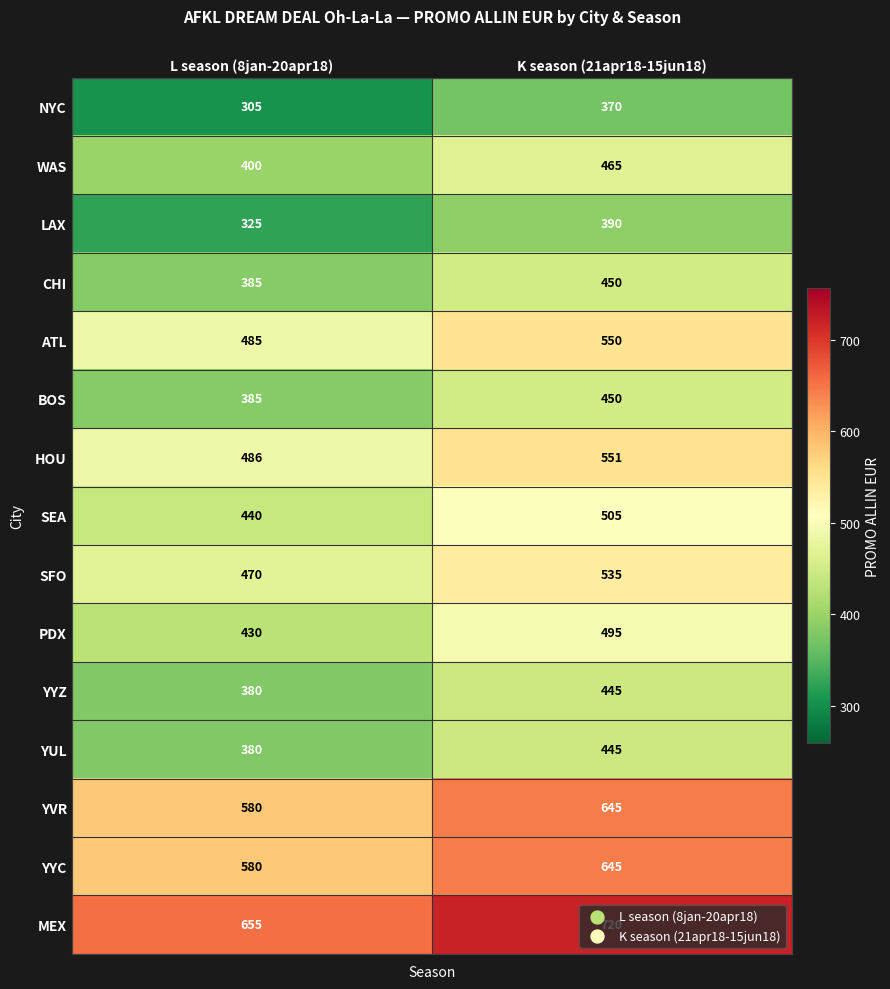

True or false: CHI has a value of 385 at L season (8jan-20apr18).

True